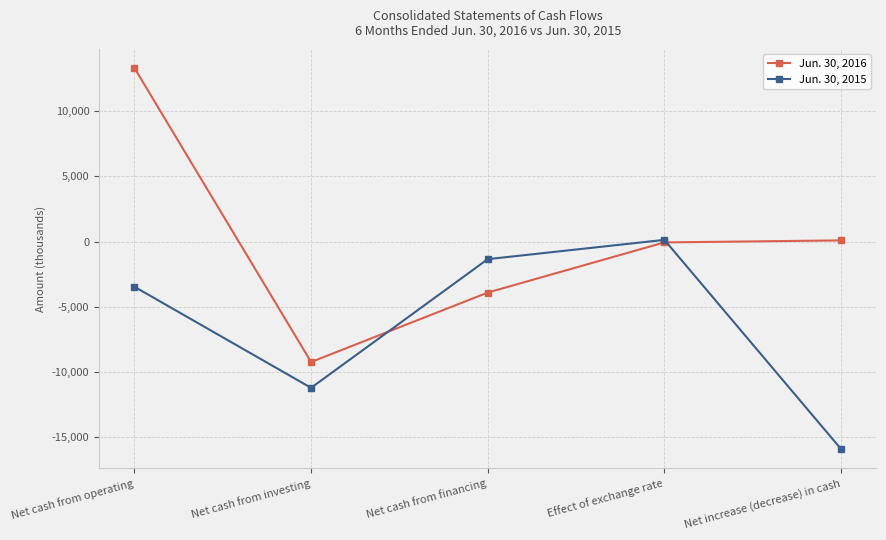

Is the value of Jun. 30, 2016 at Net cash from operating greater than the value of Jun. 30, 2015 at Net cash from financing?

Yes